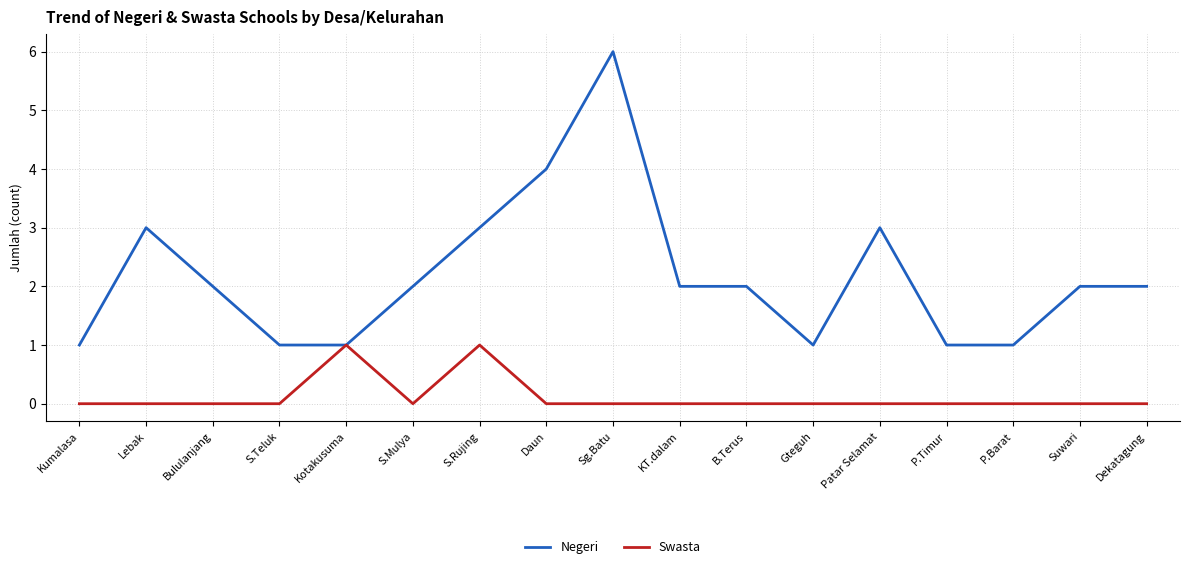

Reading right to left, what are all the values shown in this chart?

Negeri: 2	2	1	1	3	1	2	2	6	4	3	2	1	1	2	3	1
Swasta: 0	0	0	0	0	0	0	0	0	0	1	0	1	0	0	0	0